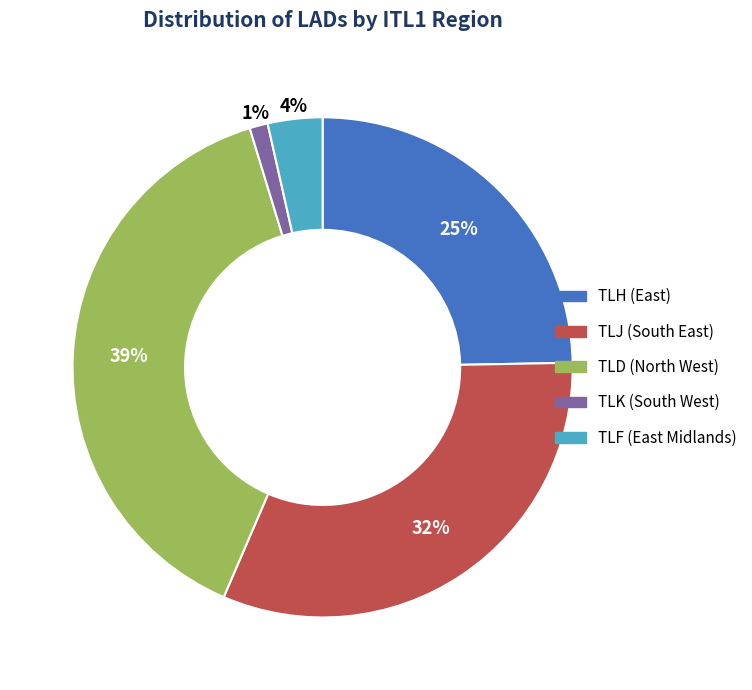

Between TLF and TLD, which is larger?

TLD